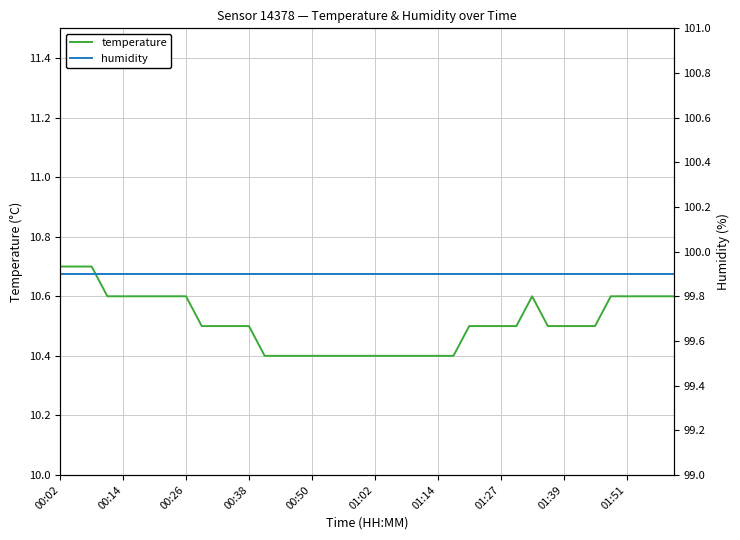

Which series has the largest total across all categories?

humidity